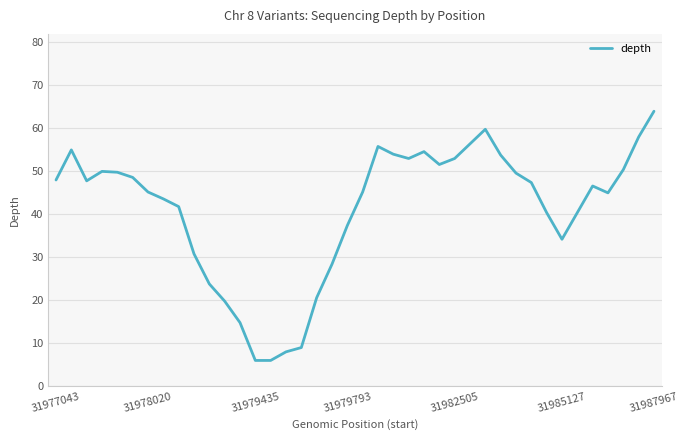

What is the sum of all values?

1647.6